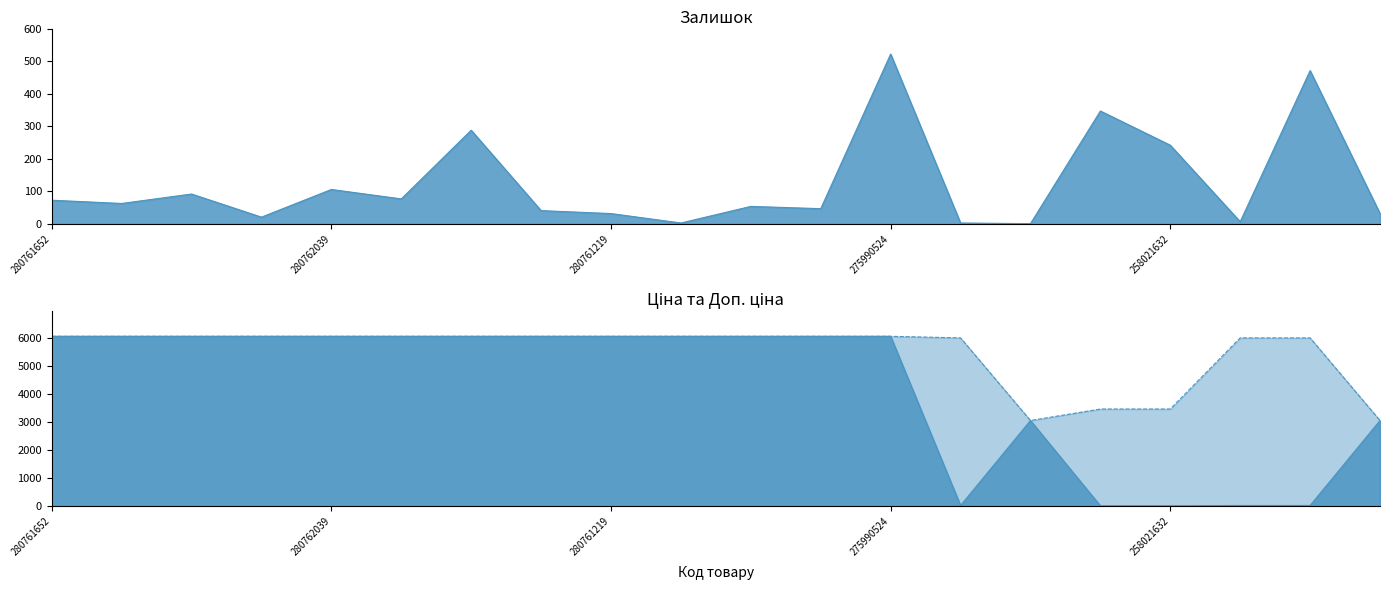

Reading right to left, what are all the values shown in this chart?

Залишок: 232751632=32.0	232801632=471.0	232801633=7.0	258021632=242.0	258021633=347.0	232751839=1.0	232801839=3.0	275990524=522.0	280760486=47.0	280760923=54.0	280761055=3.0	280761219=32.0	280761650=41.0	280761651=288.0	280761857=77.0	280762039=106.0	280761054=21.0	280761056=92.0	280761644=63.0	280761652=73.0
Ціна: 232751632=3059.7	232801632=26.7	232801633=26.7	258021632=15.4	258021633=15.4	232751839=3059.7	232801839=26.7	275990524=6067.2	280760486=6067.2	280760923=6067.2	280761055=6067.2	280761219=6067.2	280761650=6067.2	280761651=6067.2	280761857=6067.2	280762039=6067.2	280761054=6067.2	280761056=6067.2	280761644=6067.2	280761652=6067.2
Доп. ціна: 232751632=3060.0	232801632=6010.0	232801633=6010.0	258021632=3471.0	258021633=3471.0	232751839=3060.0	232801839=6010.0	275990524=6067.2	280760486=6067.2	280760923=6067.2	280761055=6067.2	280761219=6067.2	280761650=6067.2	280761651=6067.2	280761857=6067.2	280762039=6067.2	280761054=6067.2	280761056=6067.2	280761644=6067.2	280761652=6067.2